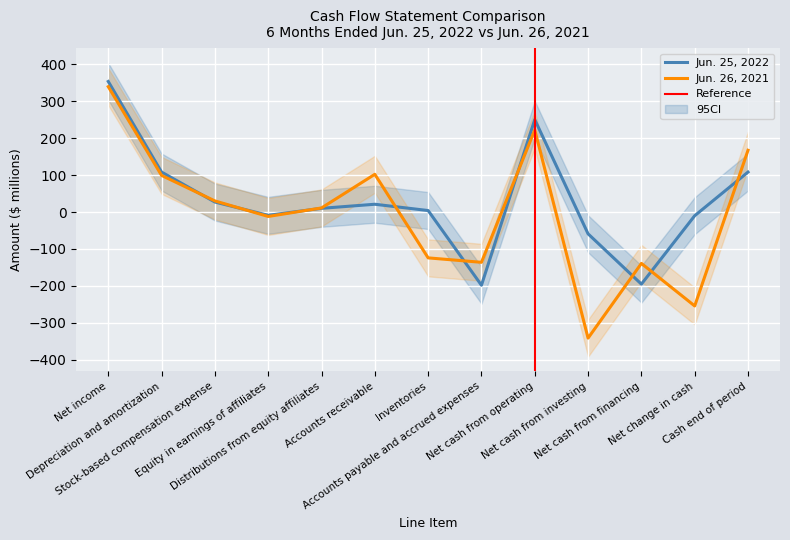

List the series in order of their overall mean, highest first.

Jun. 25, 2022, Jun. 26, 2021